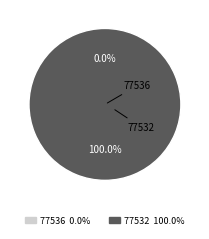

What percentage is NOT represented by 77536?

100.0%